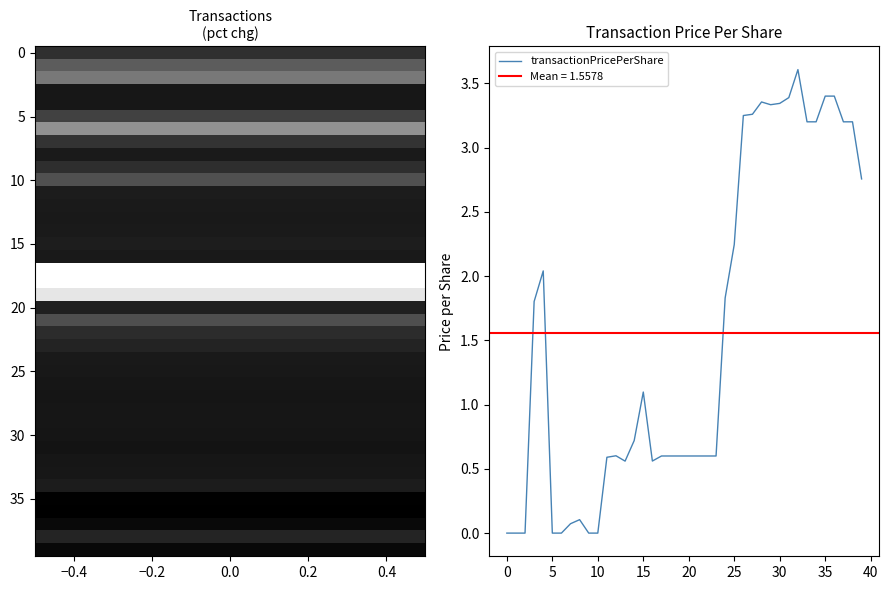

Reading left to right, transcribe all the data shown in this chart.

0.0	0.0	0.0	1.8	2.0	0.0	0.0	0.1	0.1	0.0	0.0	0.6	0.6	0.6	0.7	1.1	0.6	0.6	0.6	0.6	0.6	0.6	0.6	0.6	1.8	2.2	3.2	3.3	3.4	3.3	3.3	3.4	3.6	3.2	3.2	3.4	3.4	3.2	3.2	2.8